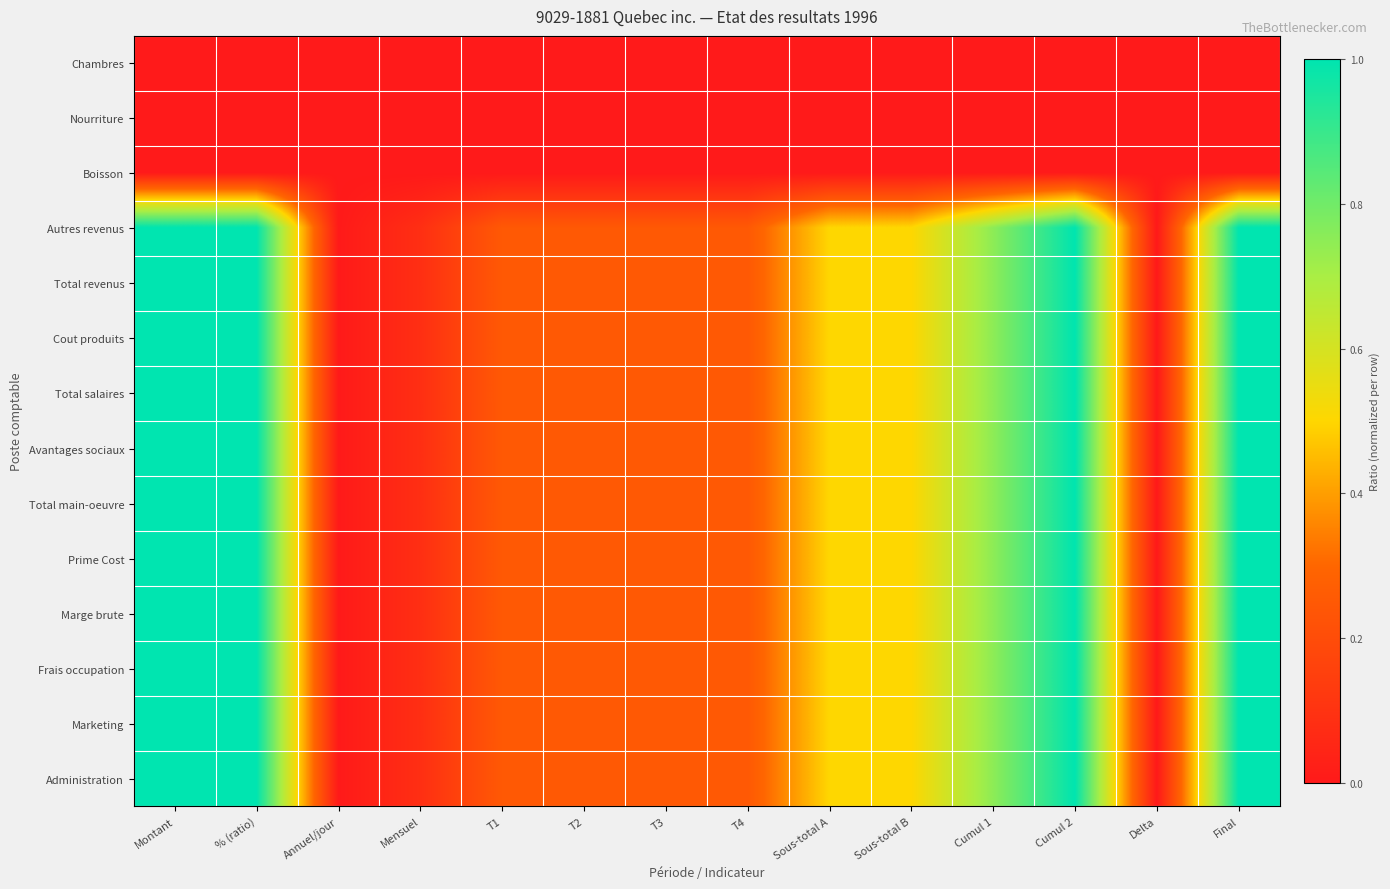

Reading left to right, extract all data points from this chart.

Chambres: Montant=0.0	% (ratio)=0.0	Annuel/jour=0.0	Mensuel=0.0	T1=0.0	T2=0.0	T3=0.0	T4=0.0	Sous-total A=0.0	Sous-total B=0.0	Cumul 1=0.0	Cumul 2=0.0	Delta=0.0	Final=0.0
Nourriture: Montant=0.0	% (ratio)=0.0	Annuel/jour=0.0	Mensuel=0.0	T1=0.0	T2=0.0	T3=0.0	T4=0.0	Sous-total A=0.0	Sous-total B=0.0	Cumul 1=0.0	Cumul 2=0.0	Delta=0.0	Final=0.0
Boisson: Montant=0.0	% (ratio)=0.0	Annuel/jour=0.0	Mensuel=0.0	T1=0.0	T2=0.0	T3=0.0	T4=0.0	Sous-total A=0.0	Sous-total B=0.0	Cumul 1=0.0	Cumul 2=0.0	Delta=0.0	Final=0.0
Autres revenus: Montant=1.0	% (ratio)=1.0	Annuel/jour=0.0	Mensuel=0.1	T1=0.2	T2=0.2	T3=0.2	T4=0.2	Sous-total A=0.5	Sous-total B=0.5	Cumul 1=0.8	Cumul 2=1.0	Delta=0.0	Final=1.0
Total revenus: Montant=1.0	% (ratio)=1.0	Annuel/jour=0.0	Mensuel=0.1	T1=0.2	T2=0.2	T3=0.2	T4=0.2	Sous-total A=0.5	Sous-total B=0.5	Cumul 1=0.8	Cumul 2=1.0	Delta=0.0	Final=1.0
Cout produits: Montant=1.0	% (ratio)=1.0	Annuel/jour=0.0	Mensuel=0.1	T1=0.2	T2=0.2	T3=0.2	T4=0.2	Sous-total A=0.5	Sous-total B=0.5	Cumul 1=0.8	Cumul 2=1.0	Delta=0.0	Final=1.0
Total salaires: Montant=1.0	% (ratio)=1.0	Annuel/jour=0.0	Mensuel=0.1	T1=0.2	T2=0.2	T3=0.2	T4=0.2	Sous-total A=0.5	Sous-total B=0.5	Cumul 1=0.8	Cumul 2=1.0	Delta=0.0	Final=1.0
Avantages sociaux: Montant=1.0	% (ratio)=1.0	Annuel/jour=0.0	Mensuel=0.1	T1=0.2	T2=0.2	T3=0.2	T4=0.2	Sous-total A=0.5	Sous-total B=0.5	Cumul 1=0.8	Cumul 2=1.0	Delta=0.0	Final=1.0
Total main-oeuvre: Montant=1.0	% (ratio)=1.0	Annuel/jour=0.0	Mensuel=0.1	T1=0.2	T2=0.2	T3=0.2	T4=0.2	Sous-total A=0.5	Sous-total B=0.5	Cumul 1=0.8	Cumul 2=1.0	Delta=0.0	Final=1.0
Prime Cost: Montant=1.0	% (ratio)=1.0	Annuel/jour=0.0	Mensuel=0.1	T1=0.2	T2=0.2	T3=0.2	T4=0.2	Sous-total A=0.5	Sous-total B=0.5	Cumul 1=0.8	Cumul 2=1.0	Delta=0.0	Final=1.0
Marge brute: Montant=1.0	% (ratio)=1.0	Annuel/jour=0.0	Mensuel=0.1	T1=0.2	T2=0.2	T3=0.2	T4=0.2	Sous-total A=0.5	Sous-total B=0.5	Cumul 1=0.8	Cumul 2=1.0	Delta=0.0	Final=1.0
Frais occupation: Montant=1.0	% (ratio)=1.0	Annuel/jour=0.0	Mensuel=0.1	T1=0.2	T2=0.2	T3=0.2	T4=0.2	Sous-total A=0.5	Sous-total B=0.5	Cumul 1=0.8	Cumul 2=1.0	Delta=0.0	Final=1.0
Marketing: Montant=1.0	% (ratio)=1.0	Annuel/jour=0.0	Mensuel=0.1	T1=0.2	T2=0.2	T3=0.2	T4=0.2	Sous-total A=0.5	Sous-total B=0.5	Cumul 1=0.8	Cumul 2=1.0	Delta=0.0	Final=1.0
Administration: Montant=1.0	% (ratio)=1.0	Annuel/jour=0.0	Mensuel=0.1	T1=0.2	T2=0.2	T3=0.2	T4=0.2	Sous-total A=0.5	Sous-total B=0.5	Cumul 1=0.8	Cumul 2=1.0	Delta=0.0	Final=1.0